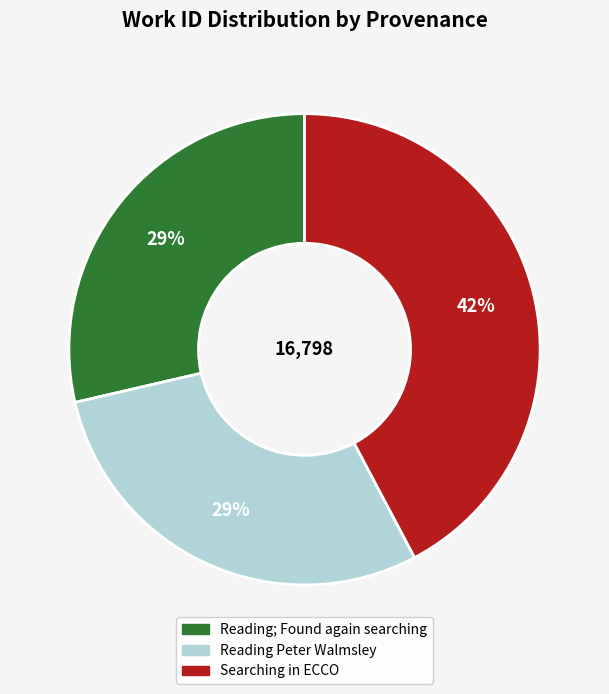

Is there a majority slice in this chart?

No